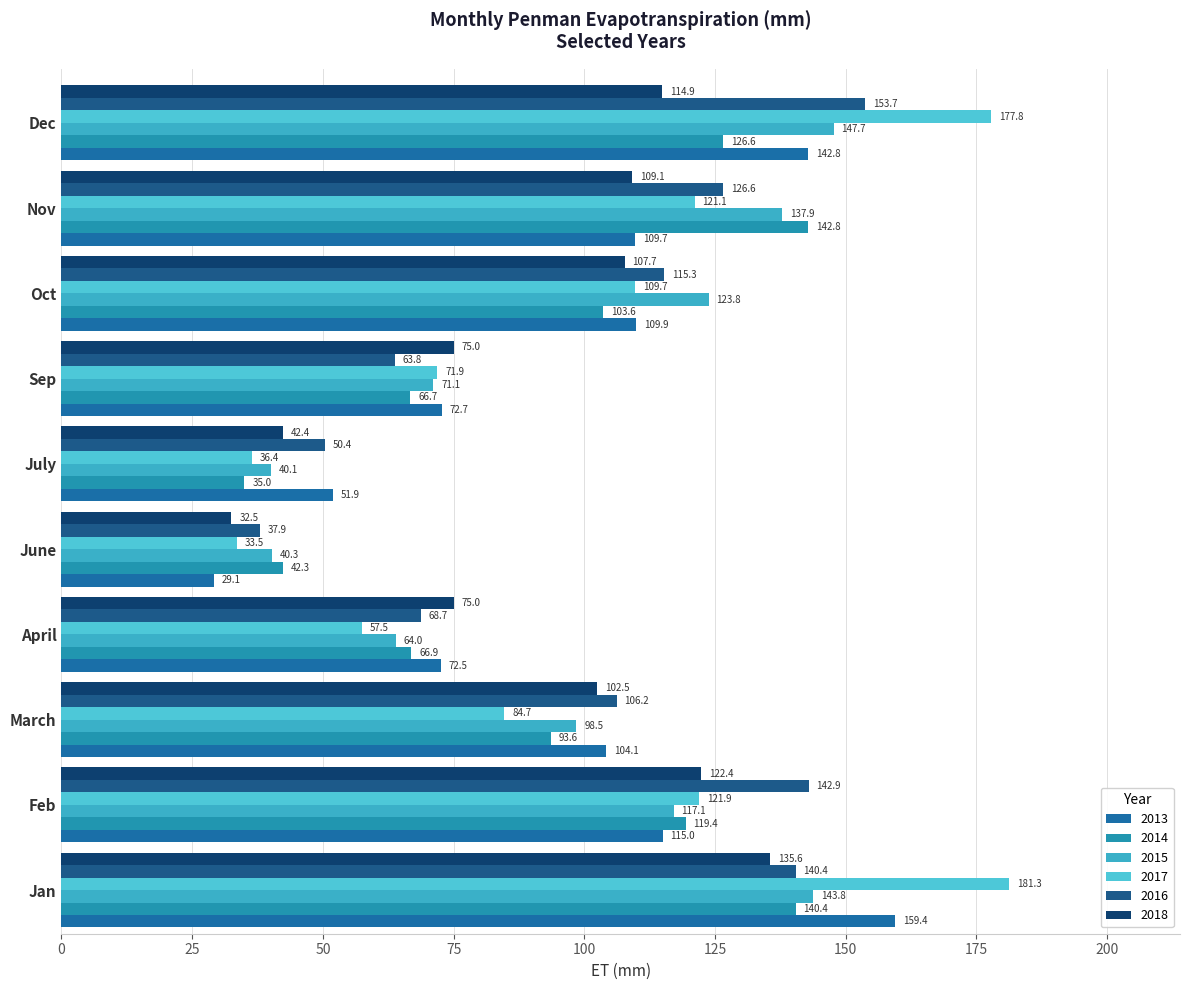

The value of 2013 at Nov is 33.5. True or false?

False